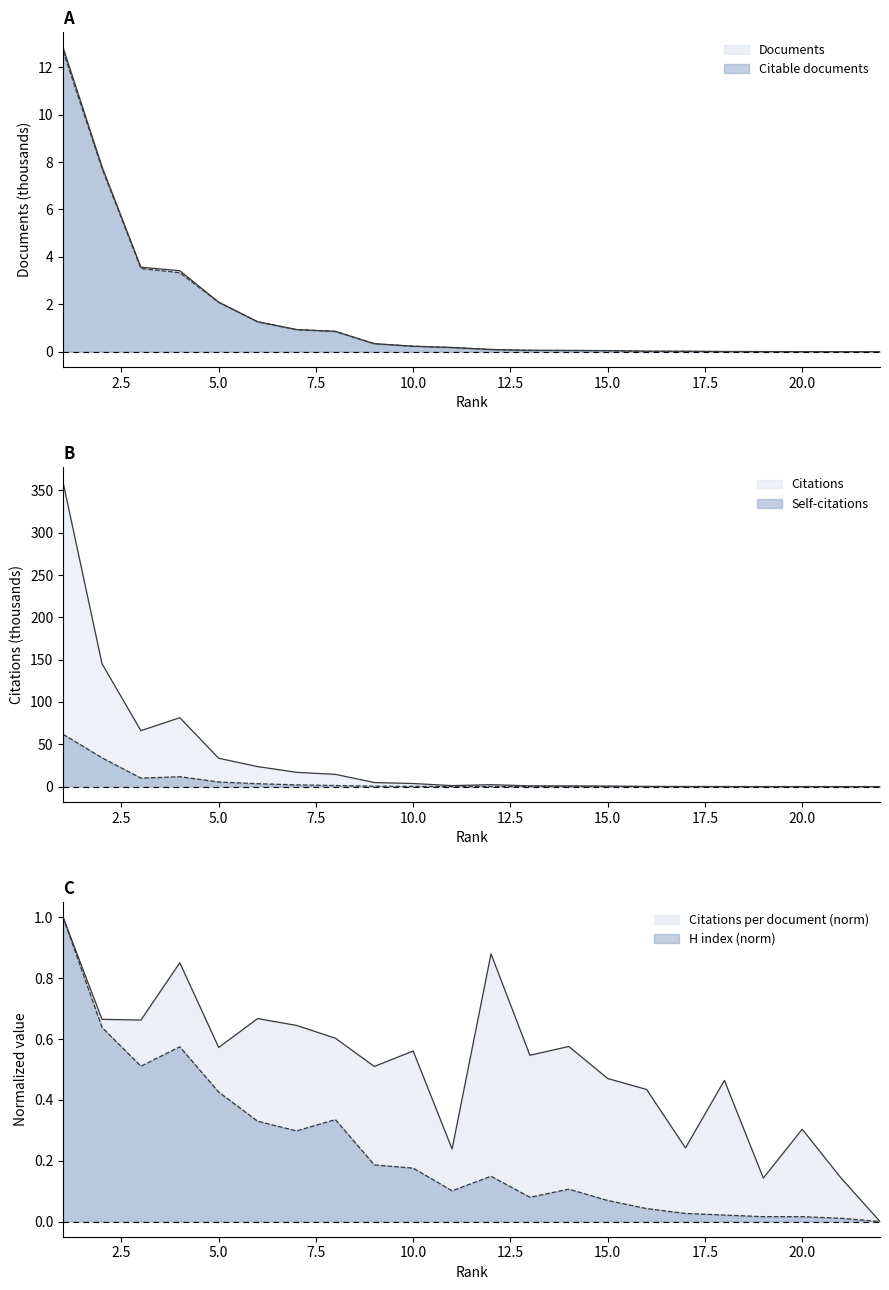

Does the chart have visible grid lines?

No